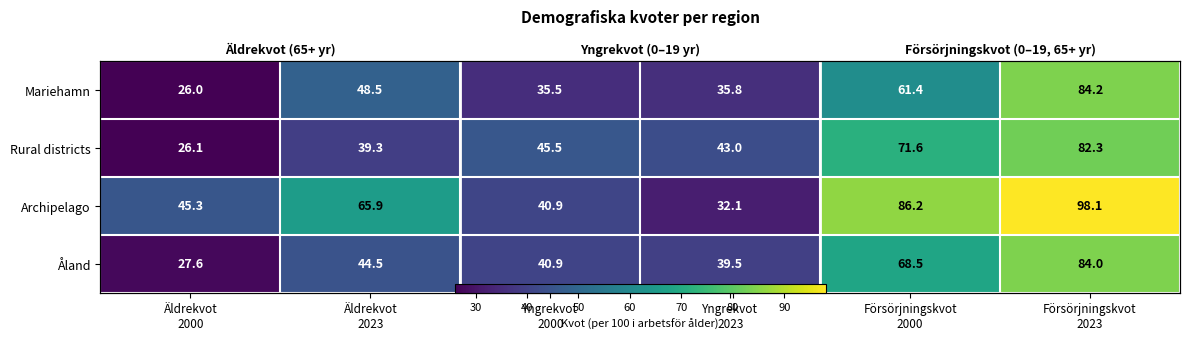

What is the minimum value shown in the chart?

26.0